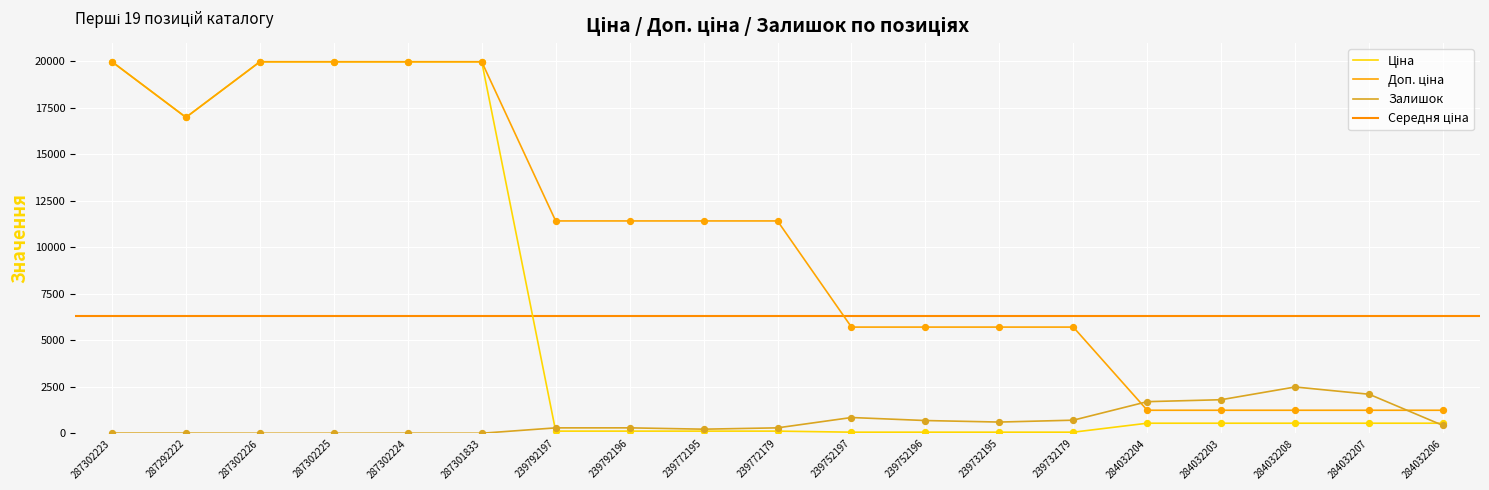

The value of Залишок at 284032204 is 2467.7. True or false?

False